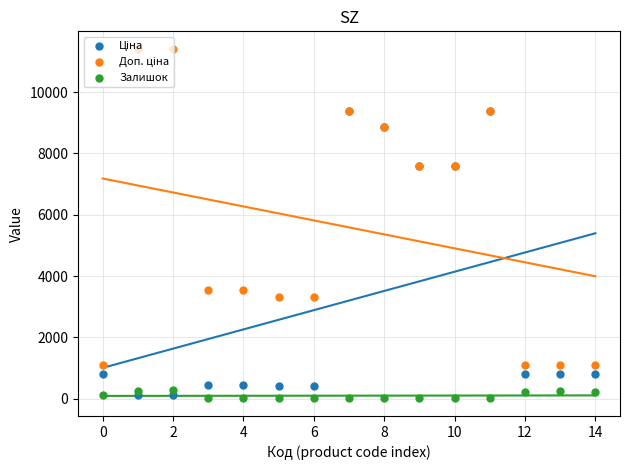

At how many categories does at least one series exceed 494?

15